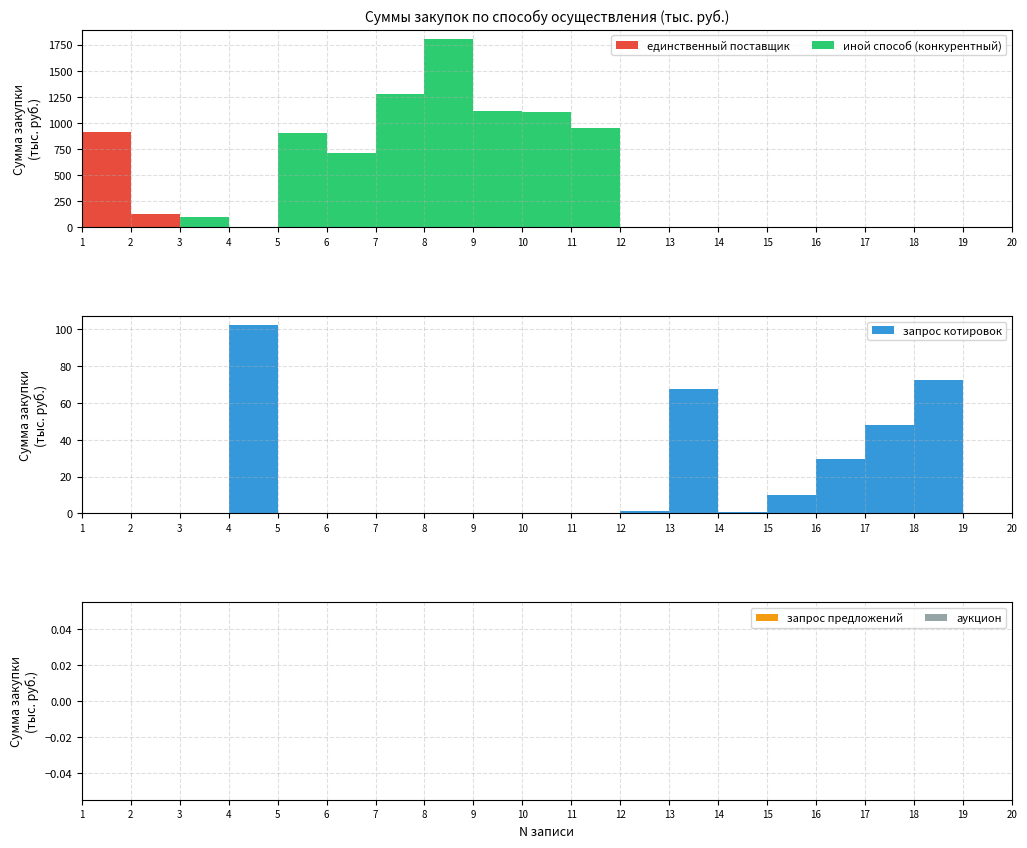

Reading left to right, extract all data points from this chart.

единственный поставщик: 1=913.2	2=127.8	3=0.0	4=0.0	5=0.0	6=0.0	7=0.0	8=0.0	9=0.0	10=0.0	11=0.0	12=0.0	13=0.0	14=0.0	15=0.0	16=0.0	17=0.0	18=0.0	19=0.0	20=0.0
иной способ (конкурентный): 1=0.0	2=0.0	3=96.2	4=0.0	5=907.0	6=714.2	7=1279.8	8=1803.2	9=1113.4	10=1107.2	11=949.2	12=0.0	13=0.0	14=0.0	15=0.0	16=0.0	17=0.0	18=0.0	19=0.0	20=0.0
запрос котировок: 1=0.0	2=0.0	3=0.0	4=102.0	5=0.0	6=0.0	7=0.0	8=0.0	9=0.0	10=0.0	11=0.0	12=1.4	13=67.2	14=0.6	15=9.9	16=29.6	17=48.0	18=72.3	19=0.4	20=85.0
запрос предложений: 1=0.0	2=0.0	3=0.0	4=0.0	5=0.0	6=0.0	7=0.0	8=0.0	9=0.0	10=0.0	11=0.0	12=0.0	13=0.0	14=0.0	15=0.0	16=0.0	17=0.0	18=0.0	19=0.0	20=0.0
аукцион: 1=0.0	2=0.0	3=0.0	4=0.0	5=0.0	6=0.0	7=0.0	8=0.0	9=0.0	10=0.0	11=0.0	12=0.0	13=0.0	14=0.0	15=0.0	16=0.0	17=0.0	18=0.0	19=0.0	20=0.0